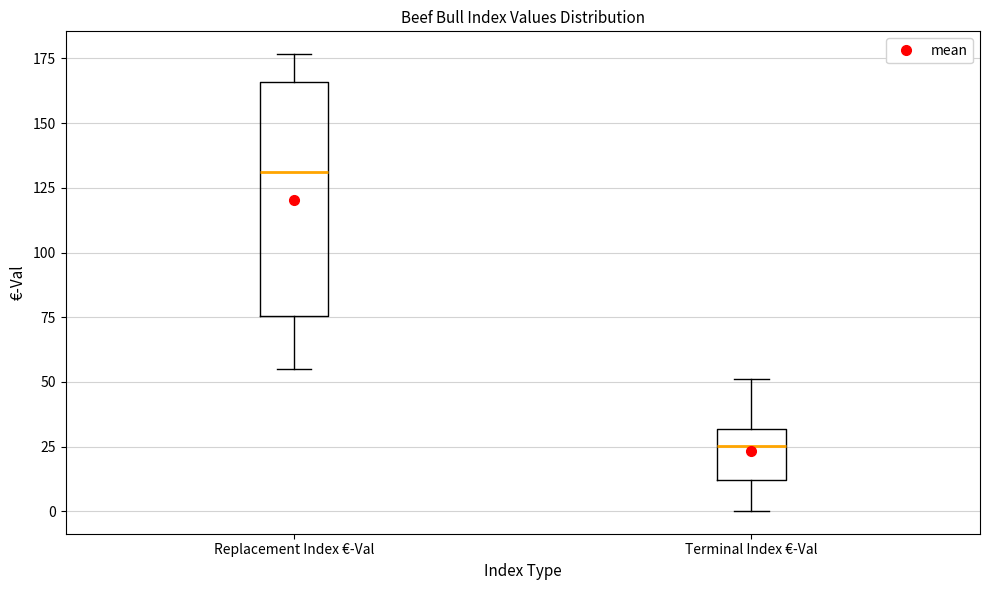

Comparing the boxes themselves (not the whiskers), which one is the tallest?

Replacement Index €-Val